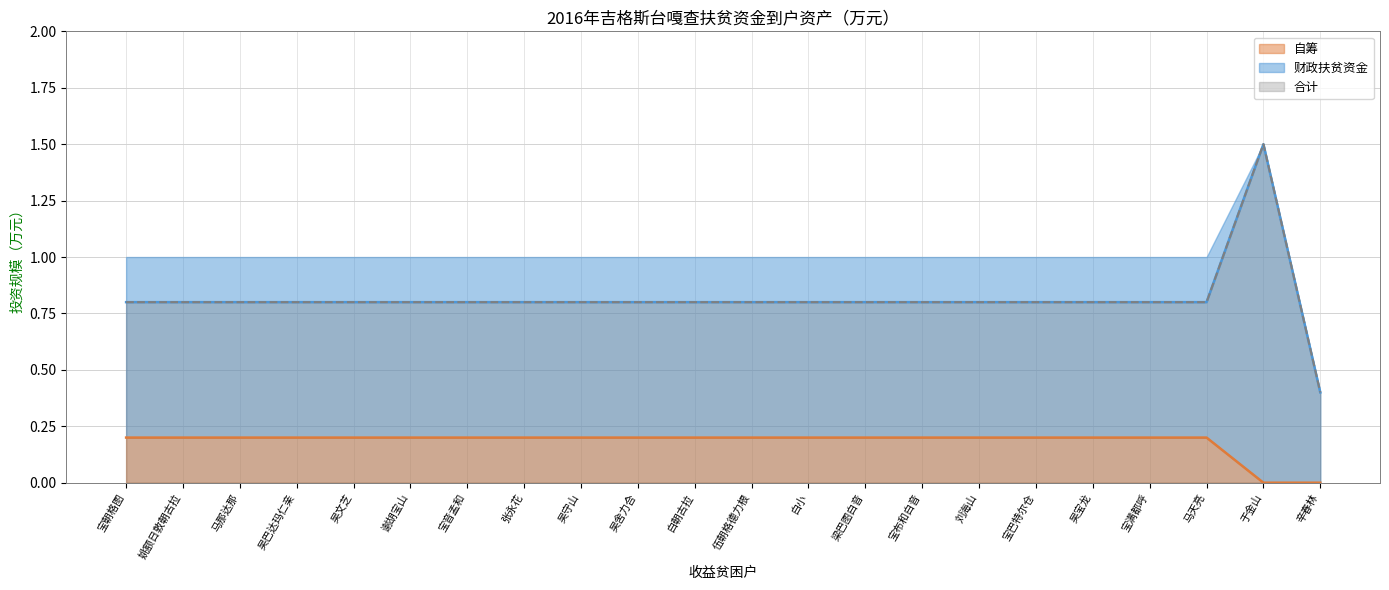

Is it true that 财政扶贫资金 equals 0.8 at 吴舍力合?

True